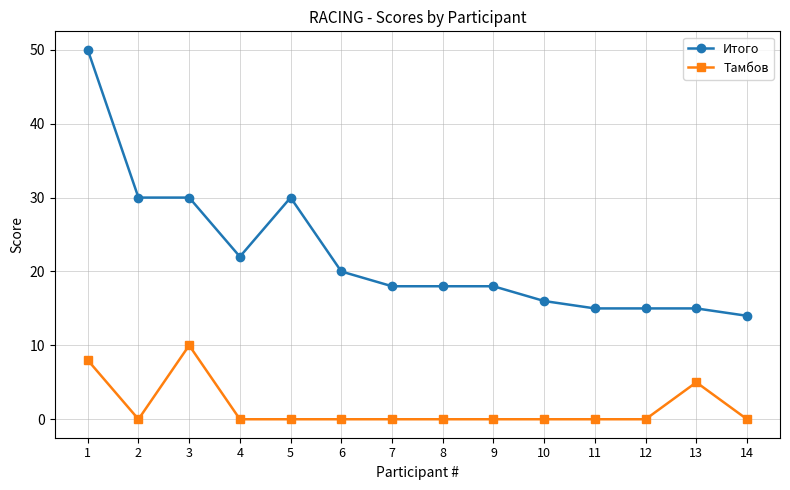

What is the maximum value for Итого?

50